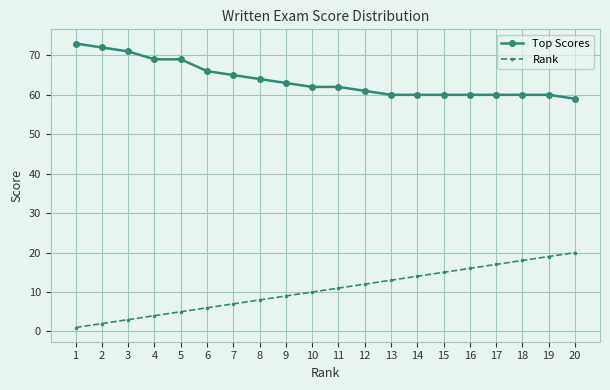

How many categories are shown in the chart?

20